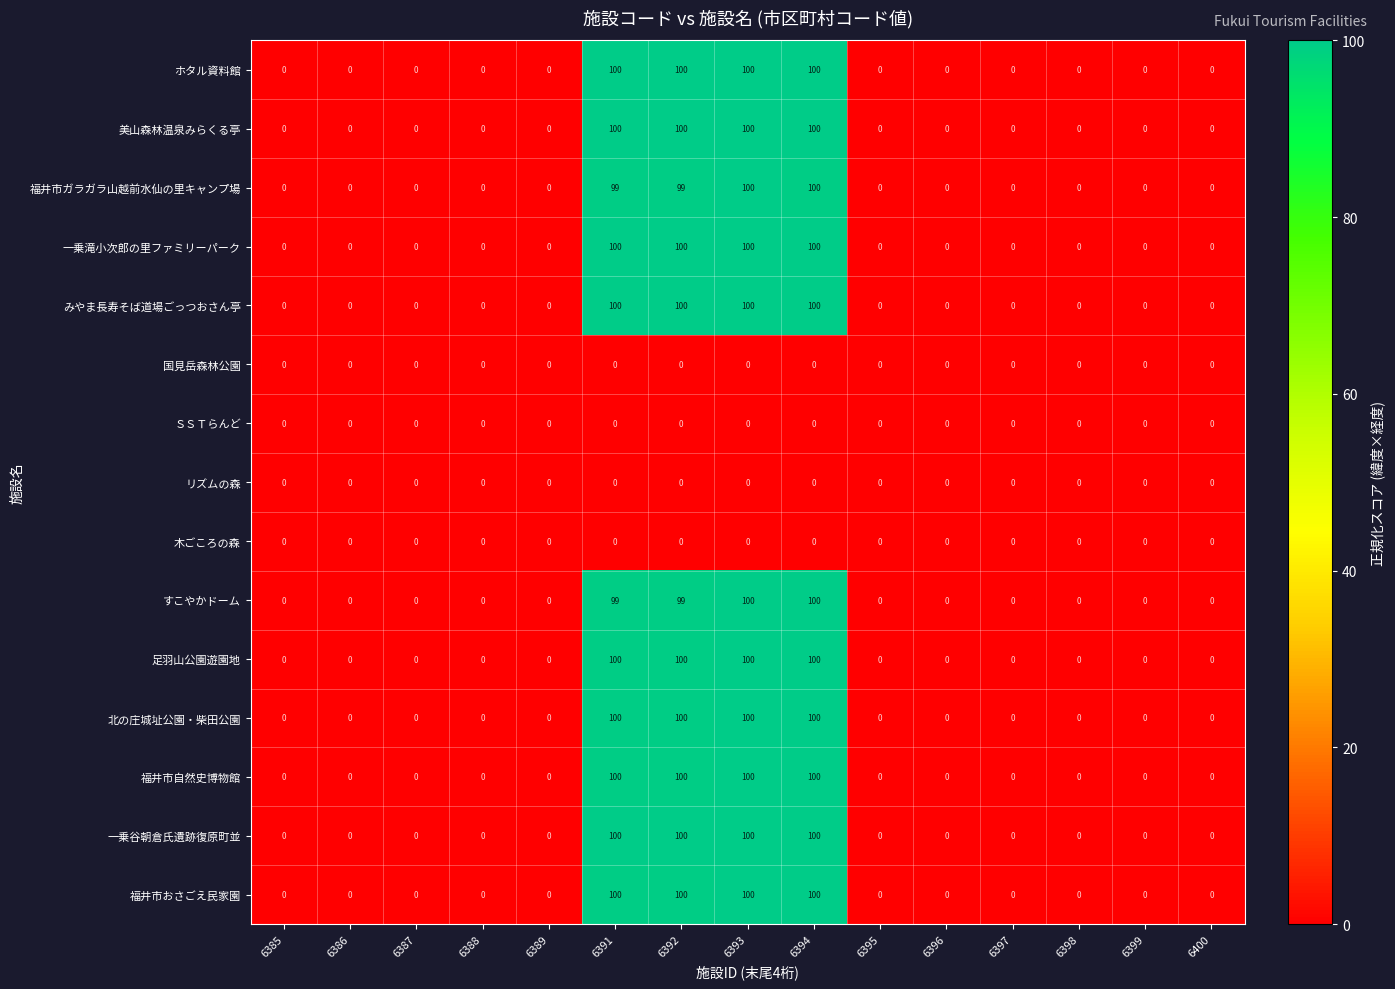

At how many categories does at least one series exceed 67?

4